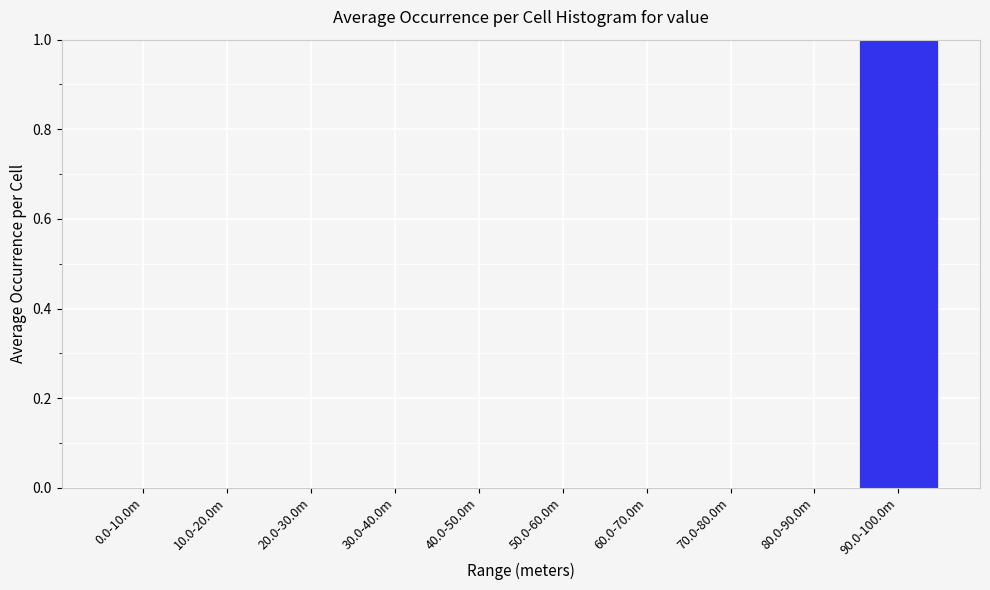

Reading left to right, extract all data points from this chart.

0.0-10.0m=0	10.0-20.0m=0	20.0-30.0m=0	30.0-40.0m=0	40.0-50.0m=0	50.0-60.0m=0	60.0-70.0m=0	70.0-80.0m=0	80.0-90.0m=0	90.0-100.0m=1